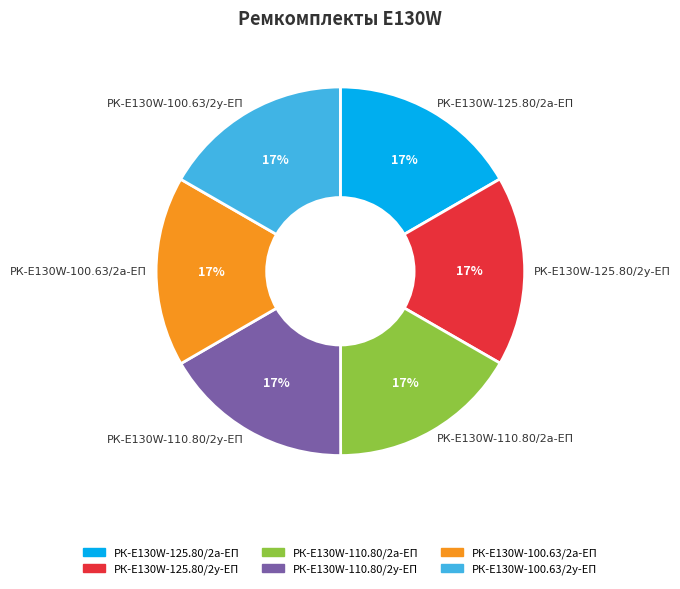

What percentage is the РК-E130W-100.63/2а-ЕП slice, to the nearest percent?

17%